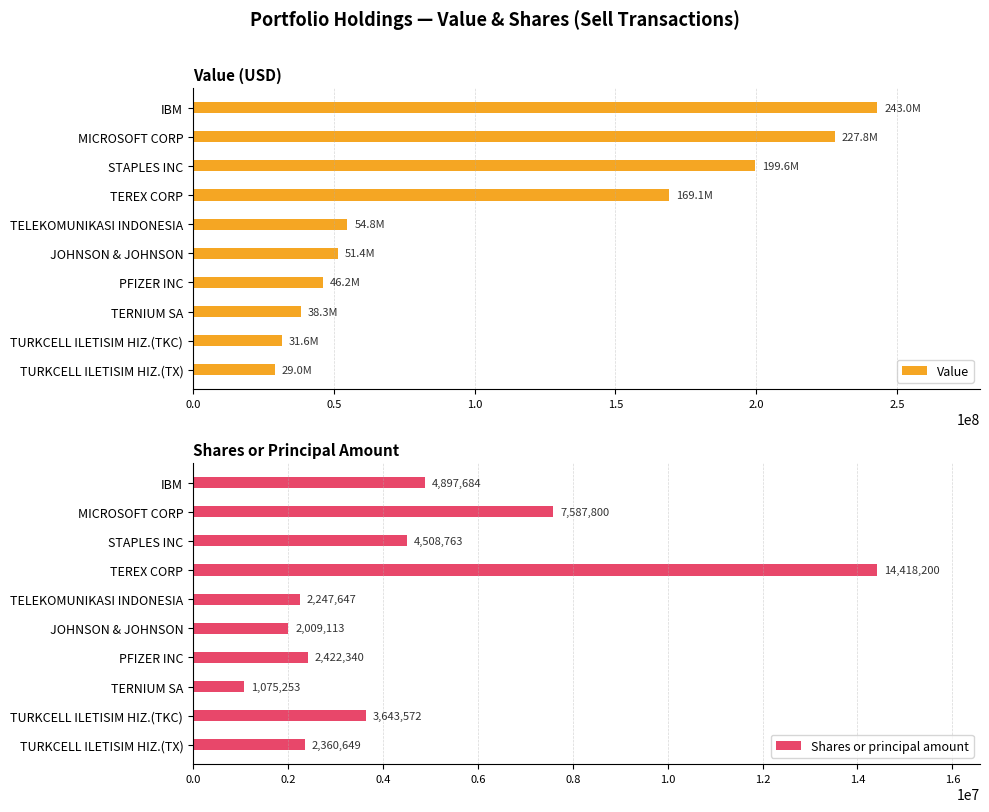

What is the difference between the maximum and minimum values in the Shares or principal amount series?

13342947